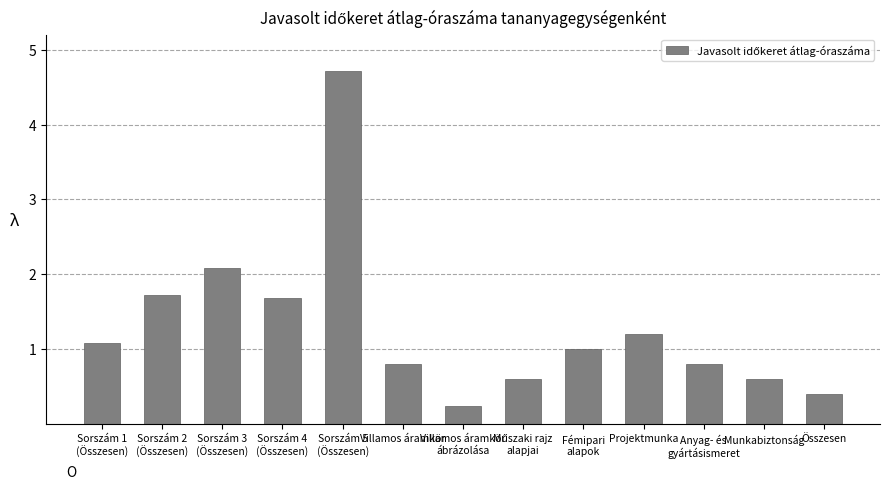

What is the value of the 7th bar from the left?

6